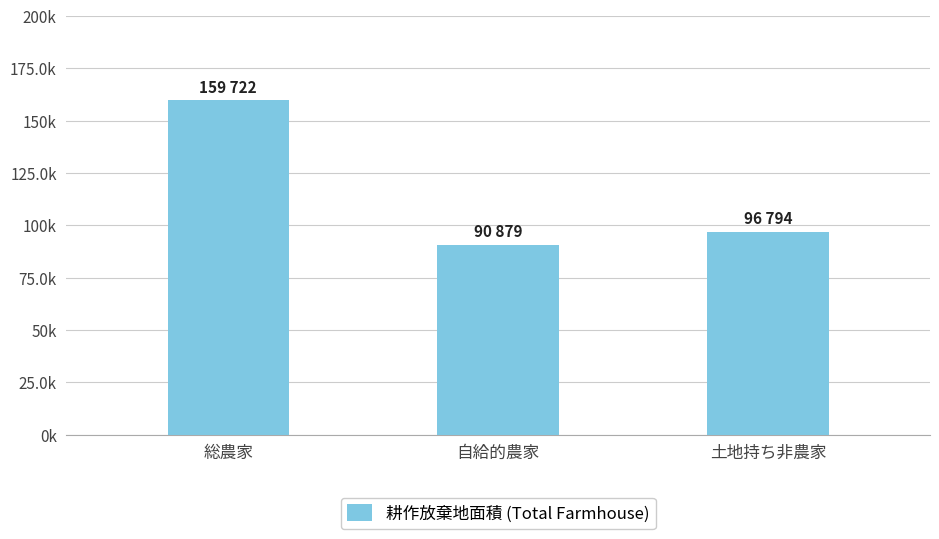

Between 土地持ち非農家 and 総農家, which is larger?

総農家